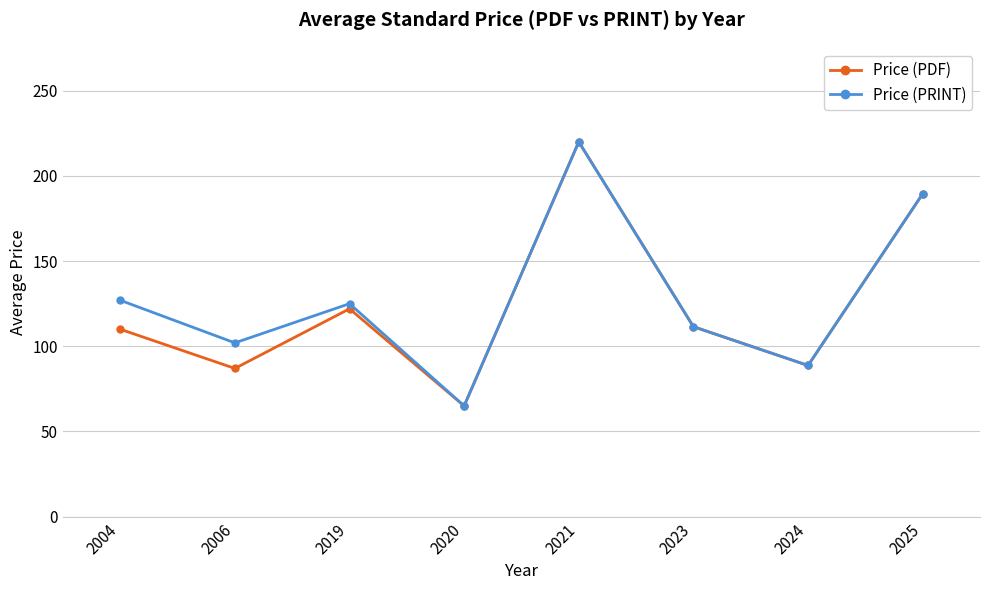

At which category is the sum across all series the highest?

2021